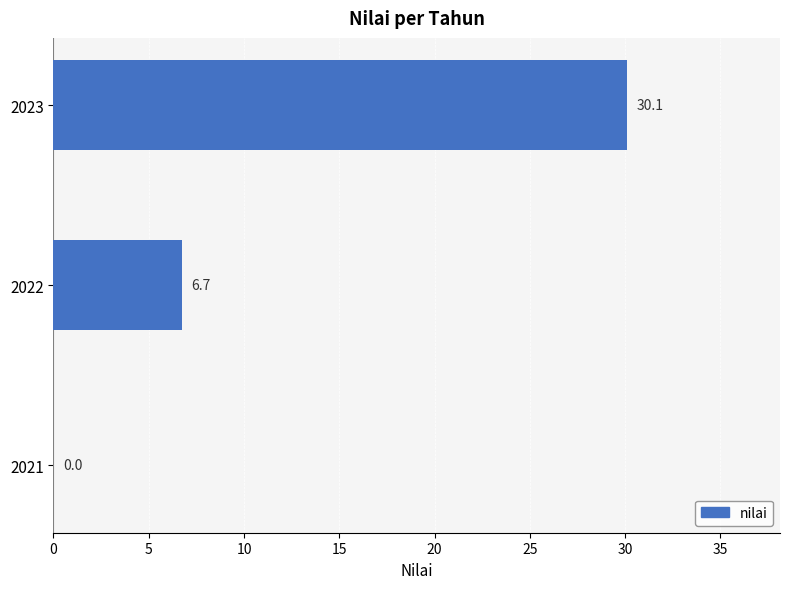

What is the change in value from 2021 to 2022?

+6.7